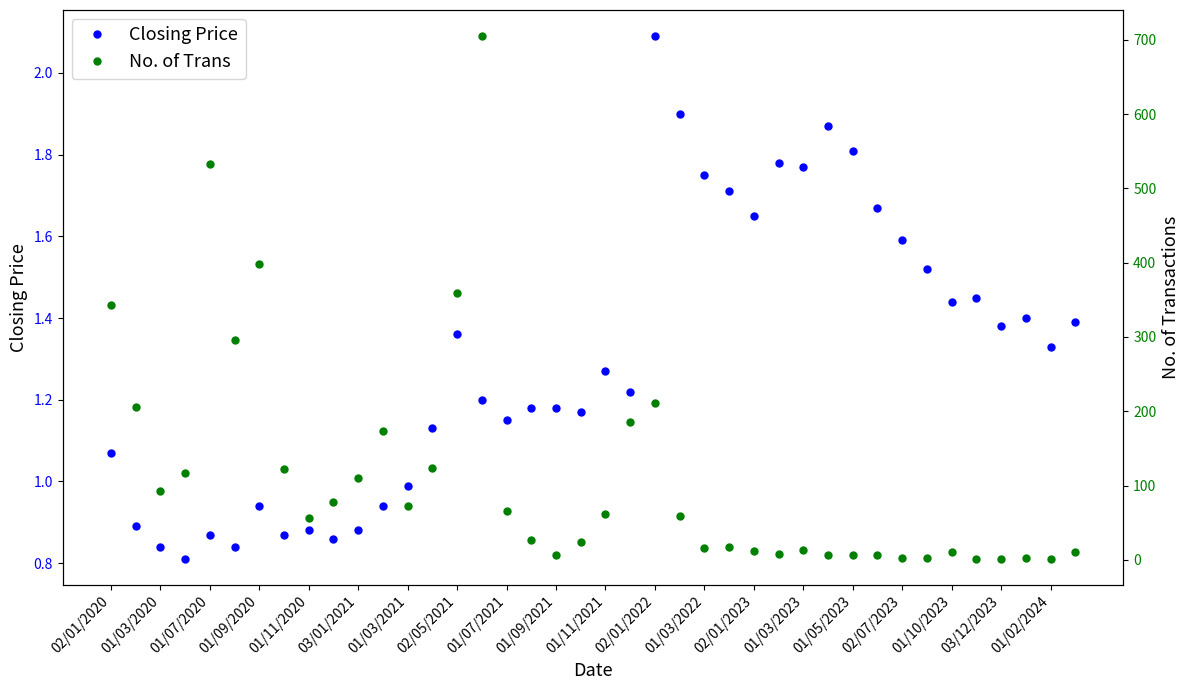

Rank the series by their average value, from highest to lowest.

No. of Trans, Closing Price